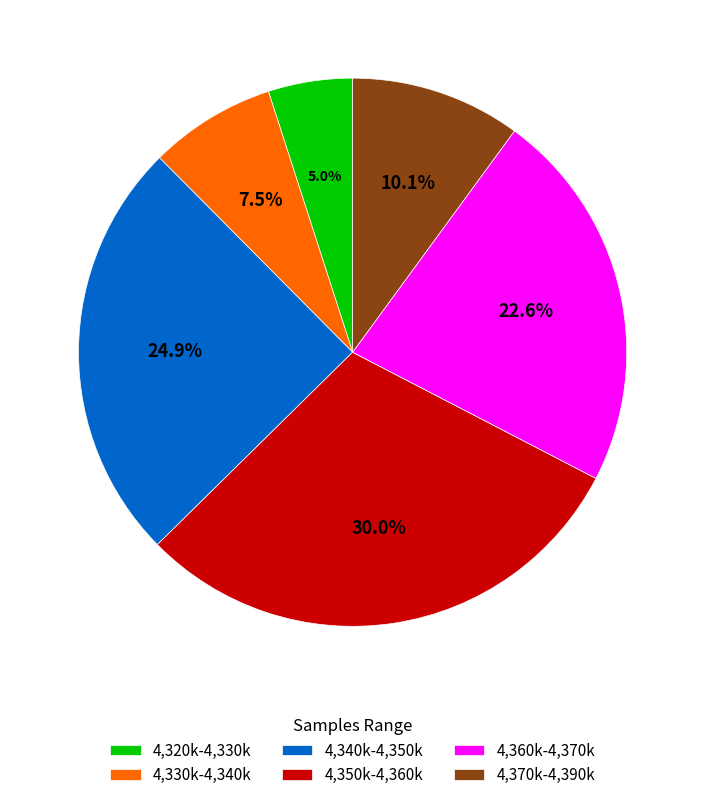

Does any single category account for the majority?

No